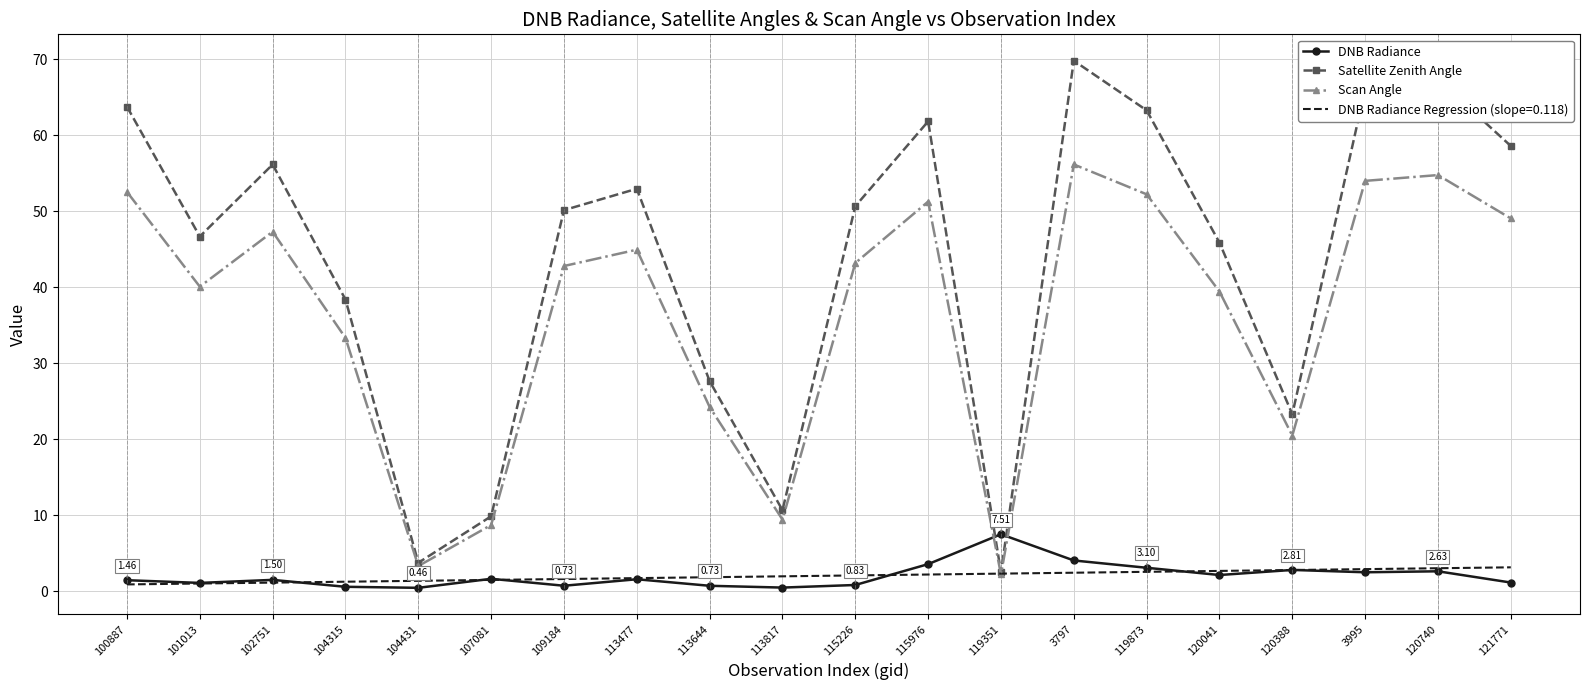

Rank the series by their maximum value, from lowest to highest.

DNB Radiance Regression (slope=0.118), DNB Radiance, Scan Angle, Satellite Zenith Angle